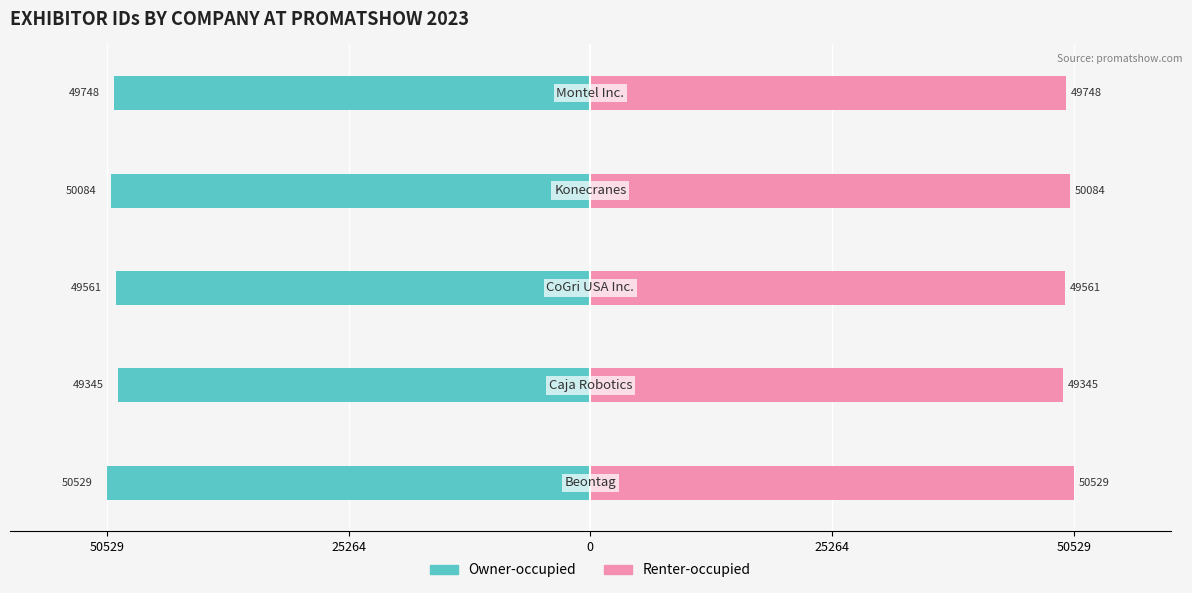

What is the difference between the maximum and minimum values in the Owner-occupied series?

1184